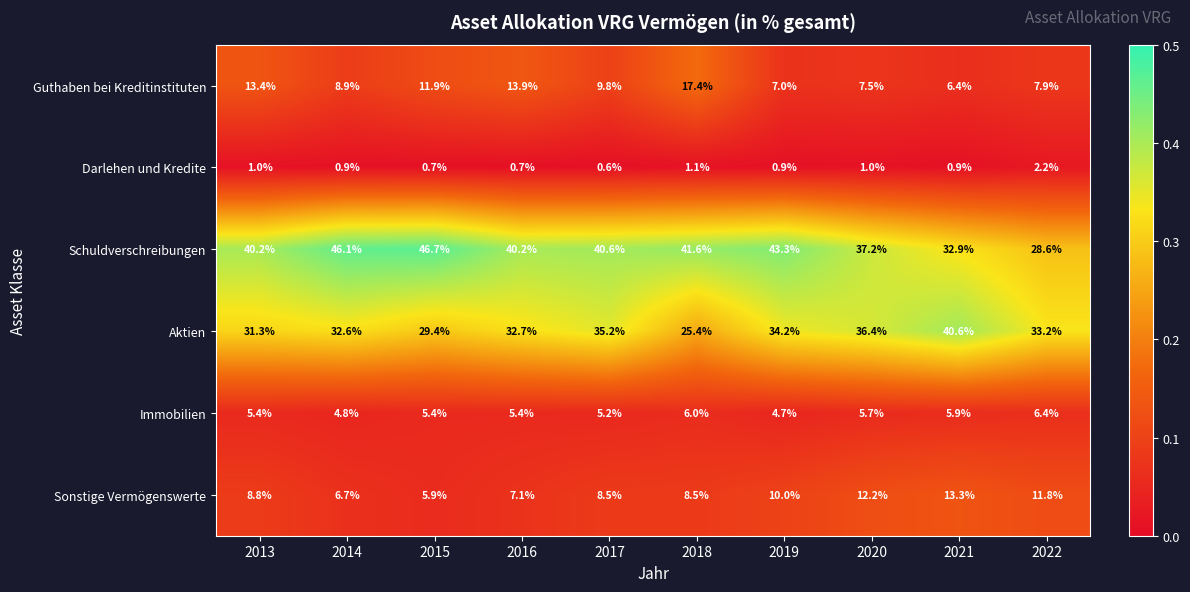

Read the Schuldverschreibungen value at 2014.

46.1